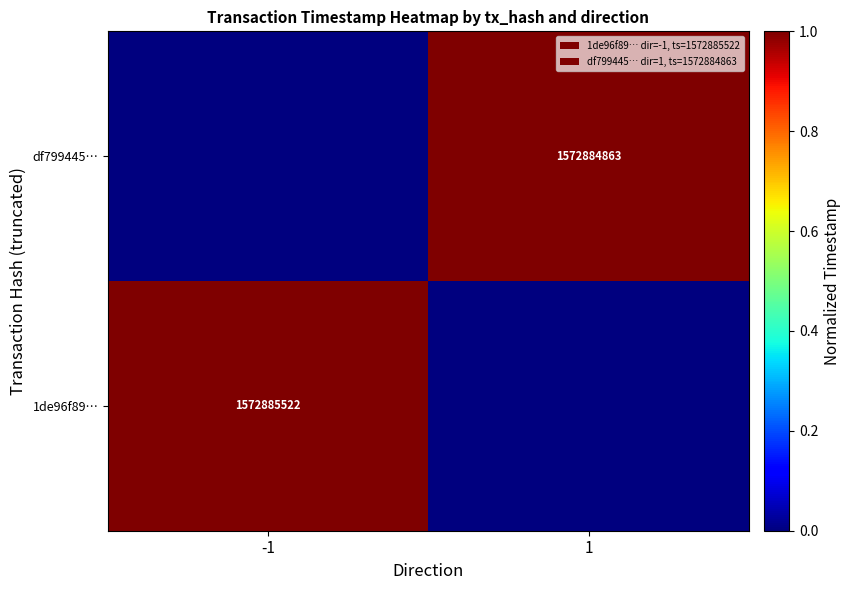

Between -1 and 1, which is larger?

-1